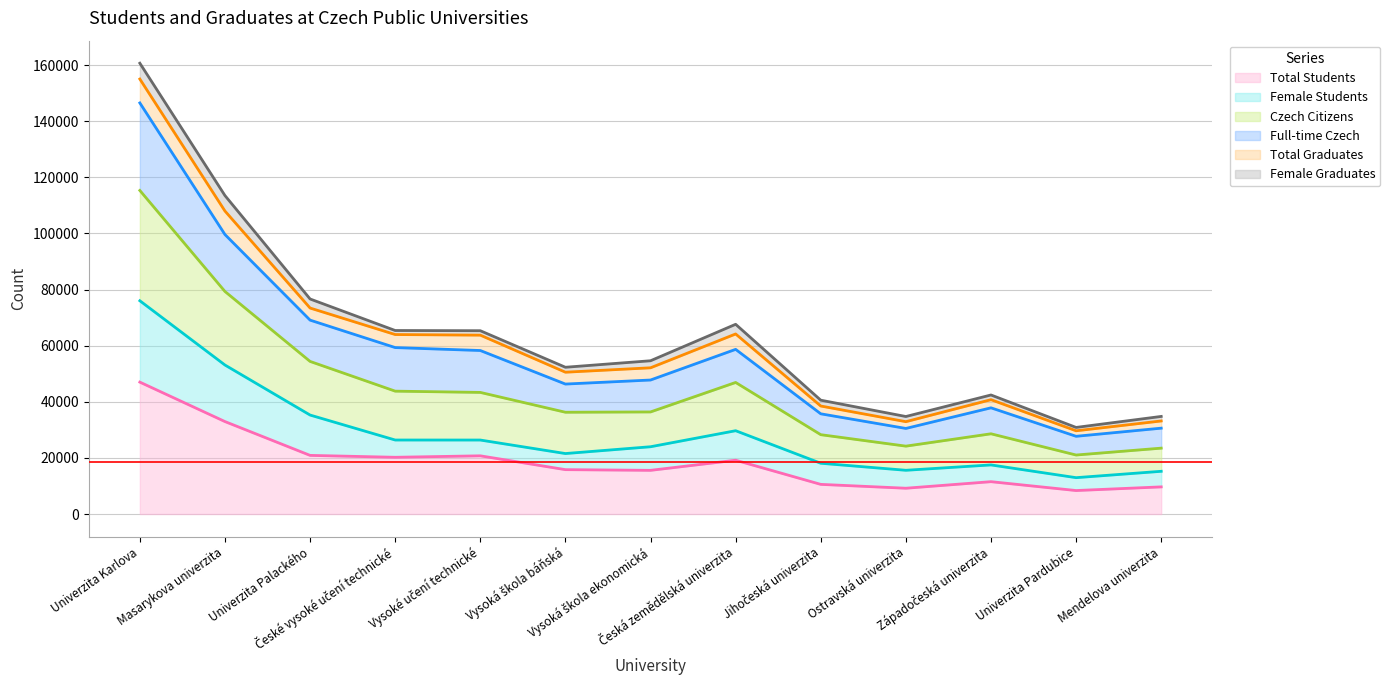

What is the lowest value of the Total Students series?

8366